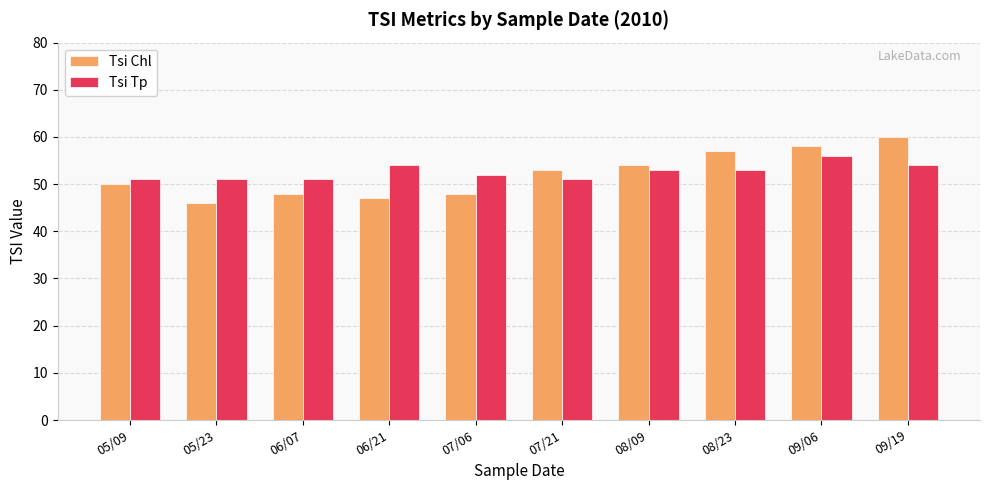

The Tsi Tp series shows 72 at 05/09. True or false?

False